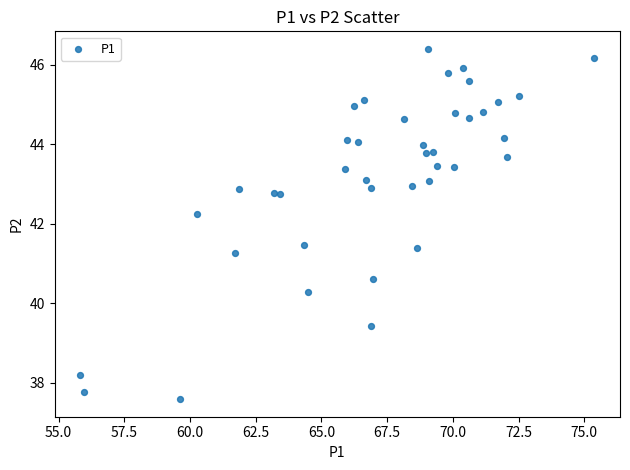

What is the range of Y values (max minus min)?

8.8